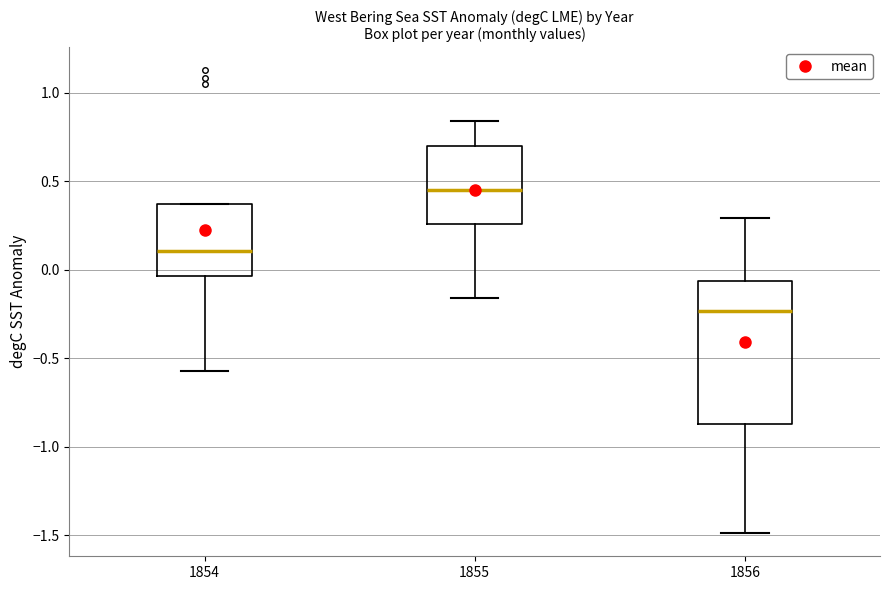

Reading left to right, read every box against the y-axis: the position of its median line, the range the box covers, and the ends of its whiskers. The values are not printed on the chart, so give them approximately, as read against the axis.

1854: median 0.10, box -0.05 to 0.35, whiskers -0.55 to 0.35
1855: median 0.45, box 0.25 to 0.70, whiskers -0.15 to 0.85
1856: median -0.25, box -0.85 to -0.05, whiskers -1.50 to 0.30